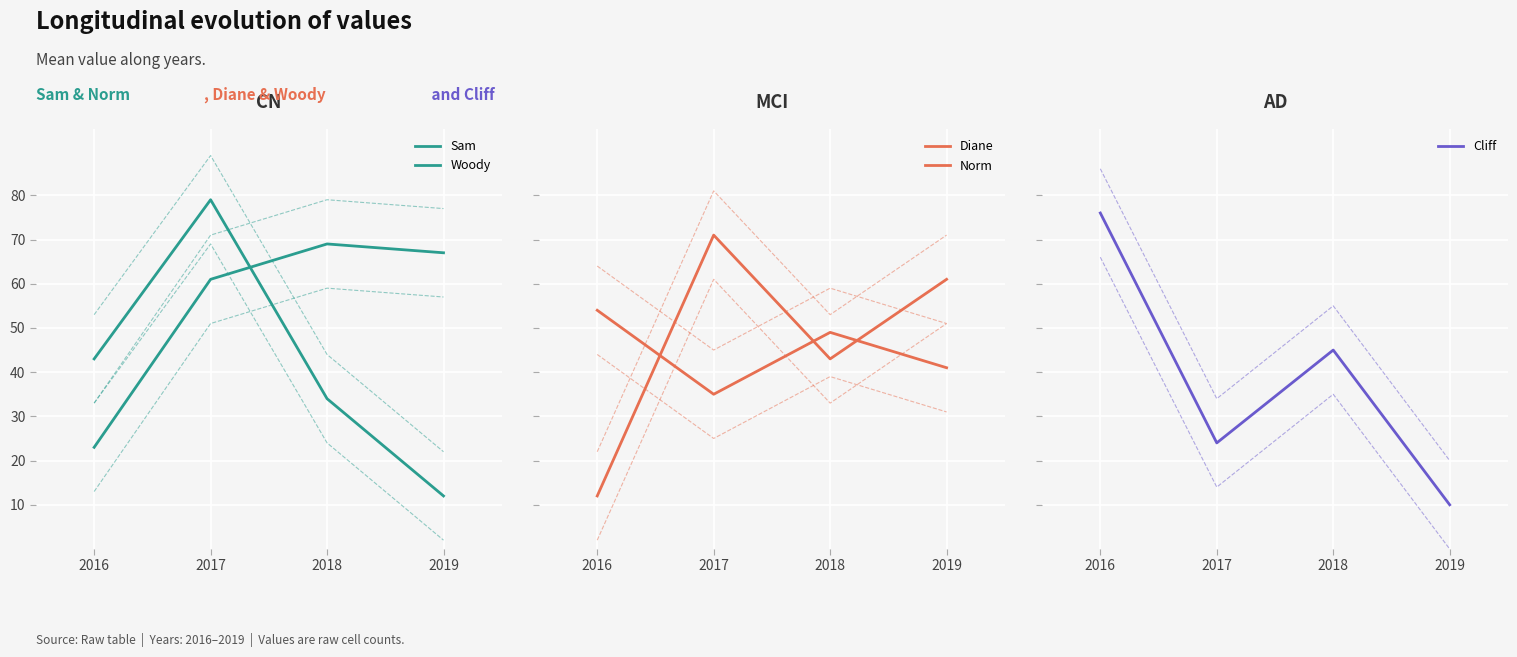

Reading left to right, what are all the values shown in this chart?

Sam: 23	61	69	67
Woody: 43	79	34	12
Diane: 12	71	43	61
Norm: 54	35	49	41
Cliff: 76	24	45	10